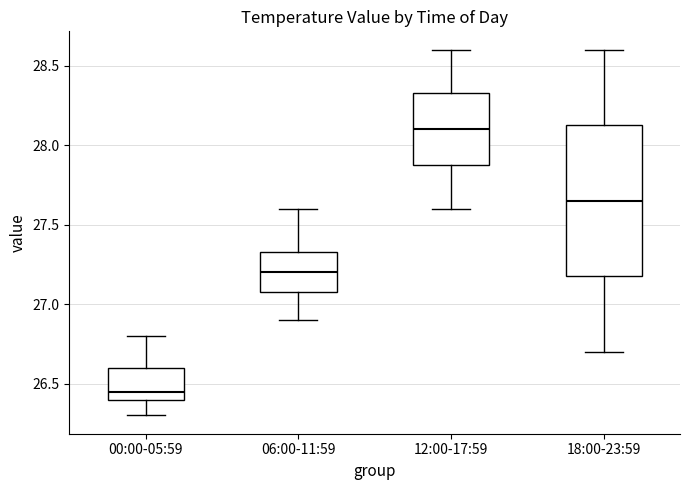

Where does the upper whisker of the box for 18:00-23:59 end on the y-axis? The values are not printed on the chart, so give them approximately, as read against the axis.

28.60